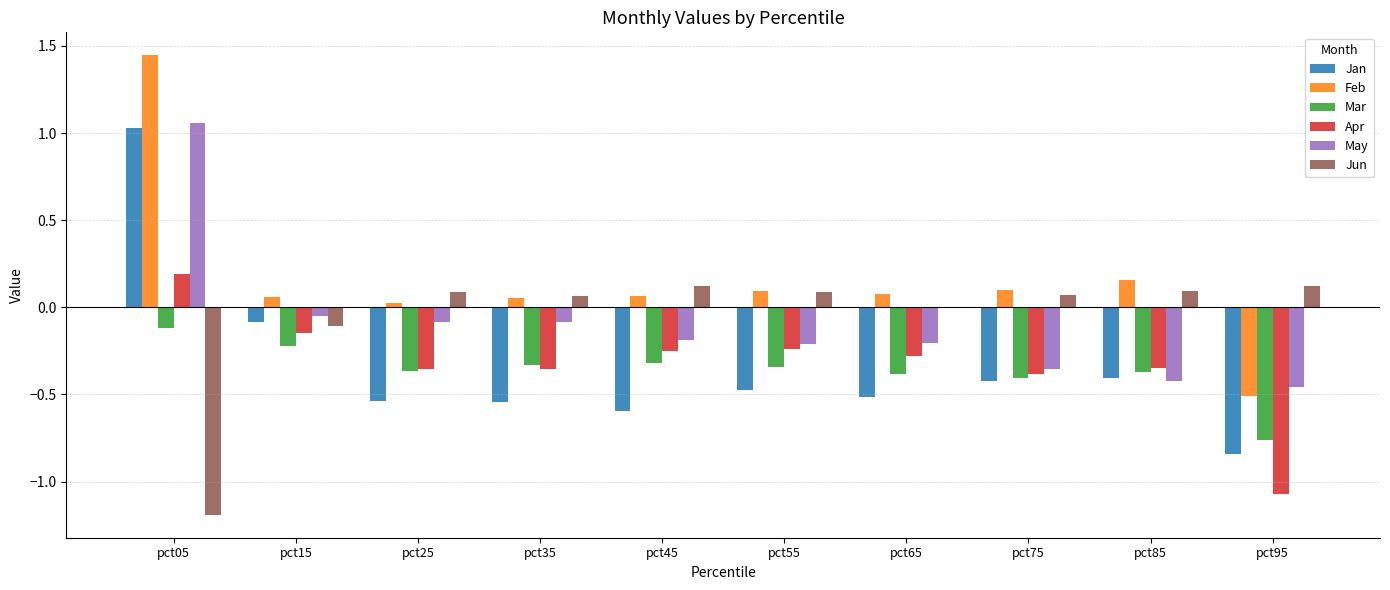

What are all the series names shown in the legend?

Jan, Feb, Mar, Apr, May, Jun